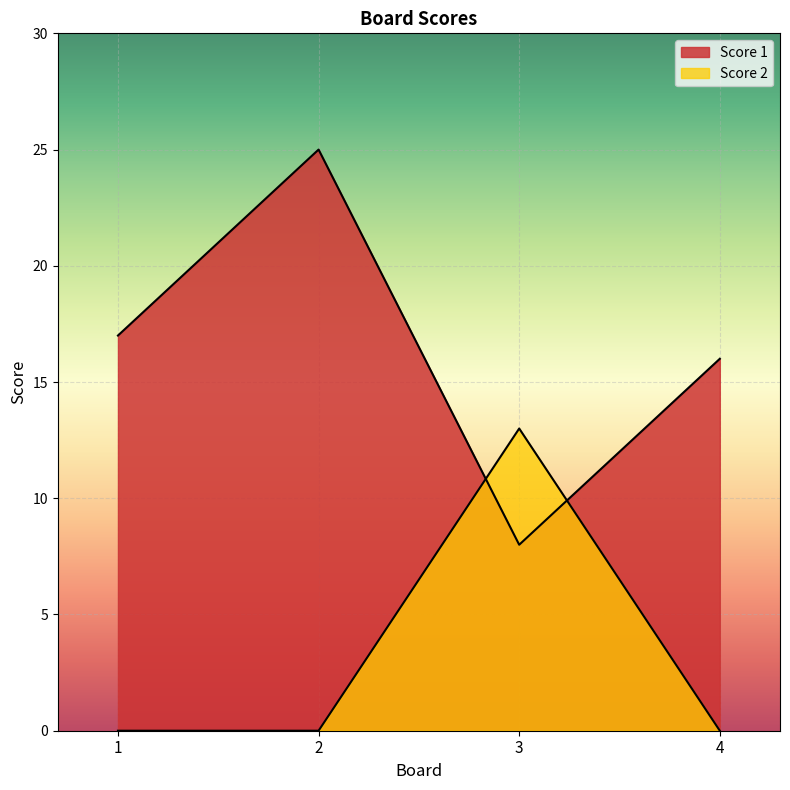

After their last crossing, which series has the higher values: Score 1 or Score 2?

Score 1